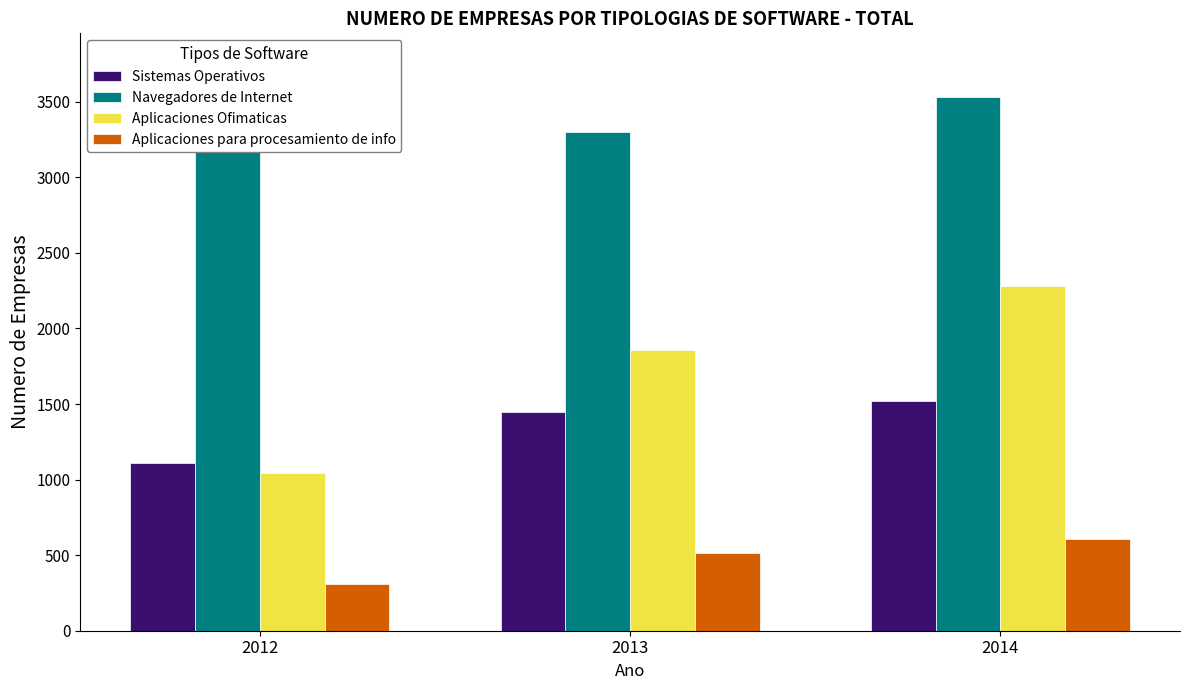

Reading right to left, transcribe all the data shown in this chart.

Sistemas Operativos: 1522	1449	1109
Navegadores de Internet: 3529	3300	3765
Aplicaciones Ofimaticas: 2278	1855	1046
Aplicaciones para procesamiento de info: 606	512	311